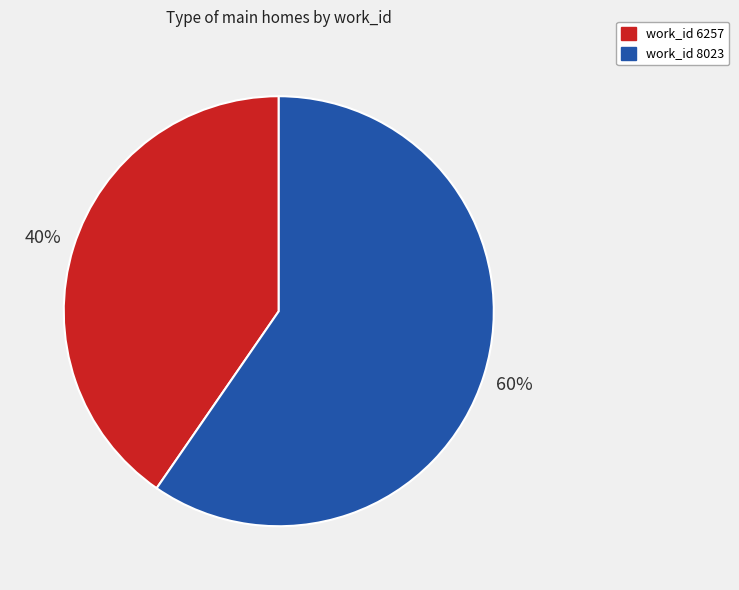

Count the number of slices in the pie.

2